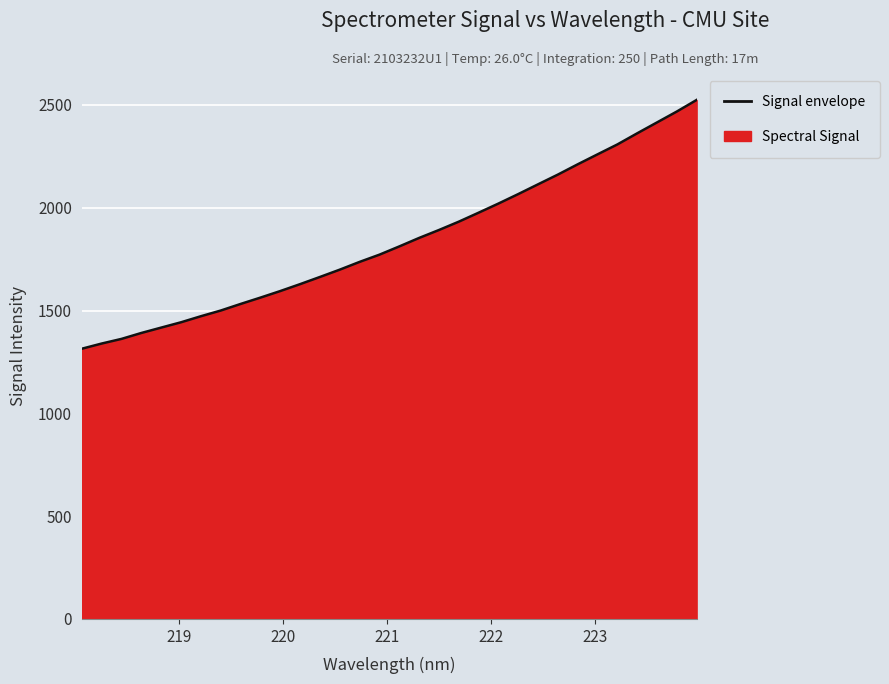

What is the maximum value shown in the chart?

2524.3